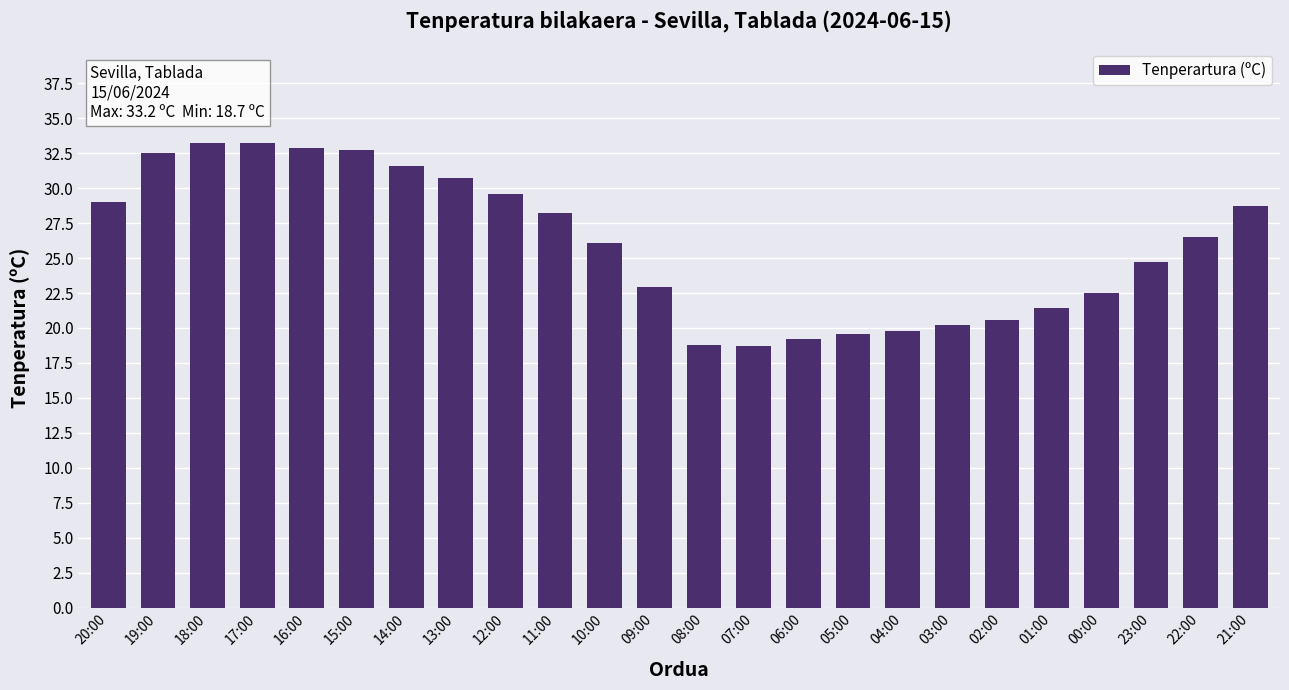

What is the difference between the values at 17:00 and 16:00?

0.3